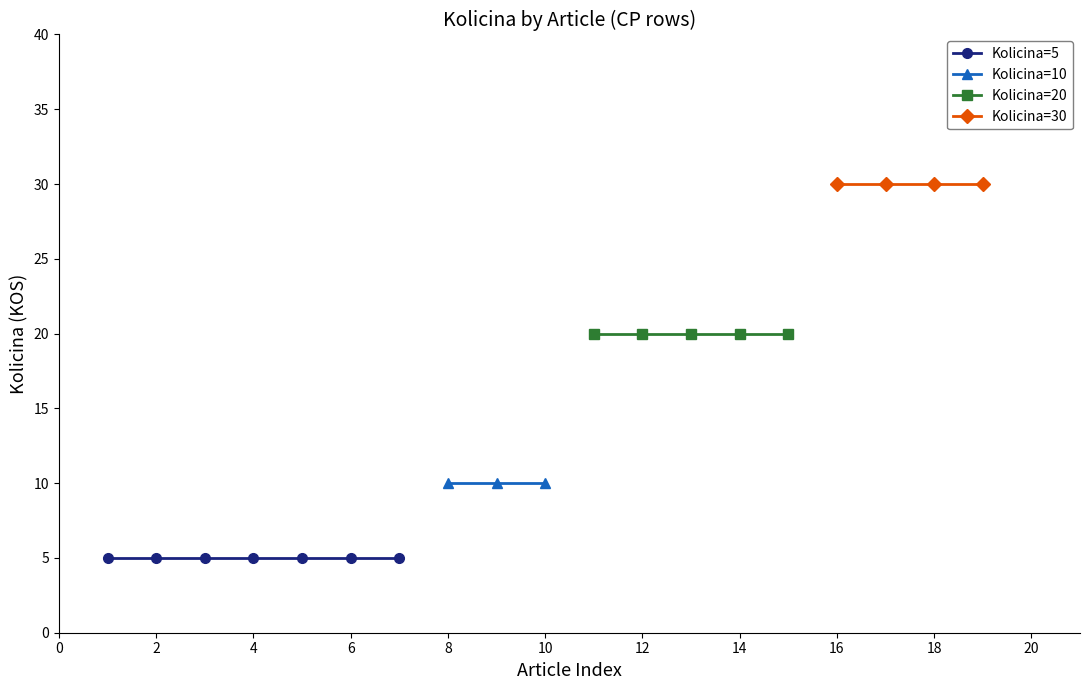

What is the value of the Kolicina=20 (KOS) point at the 7th from the left?

20